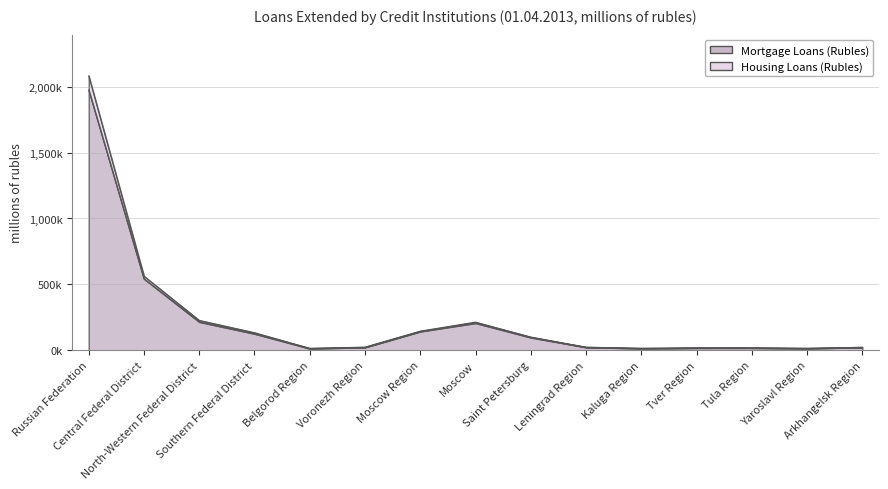

True or false: Mortgage Loans (Rubles) and Housing Loans (Rubles) cross at least once.

False